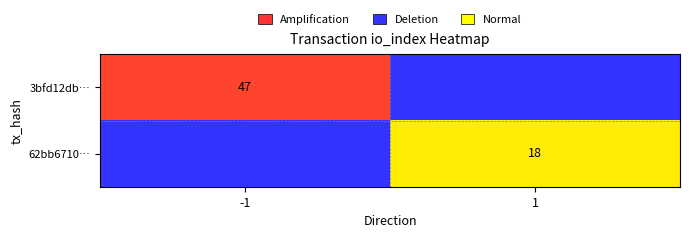

The value of 62bb6710… at 1 is 18. True or false?

True